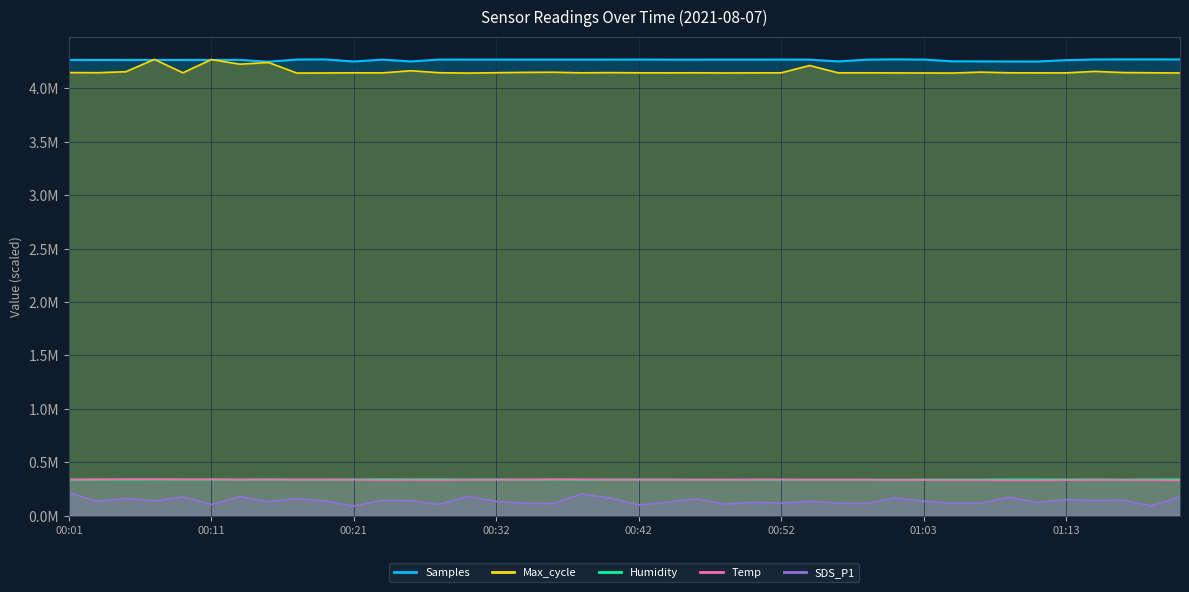

What is the sum of the Humidity values at 01:18 and 00:50?

677325.6